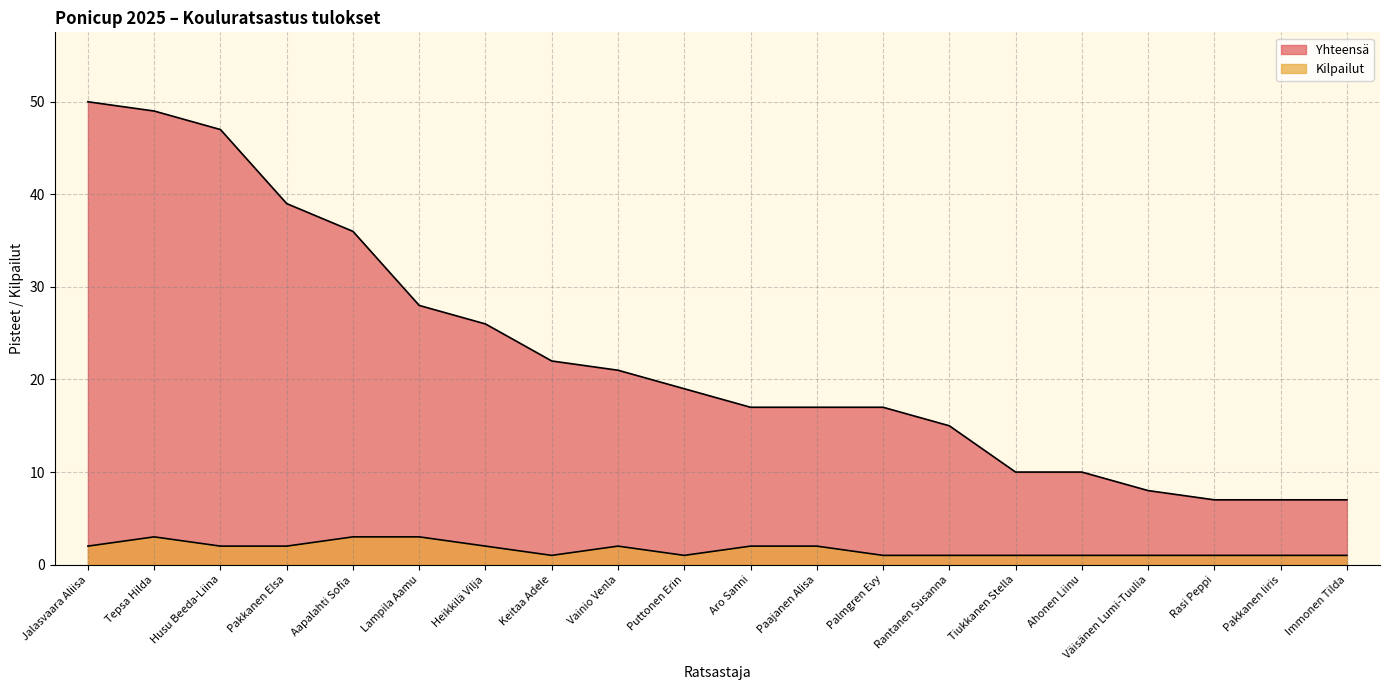

Rank the series by their average value, from highest to lowest.

Yhteensä, Kilpailut